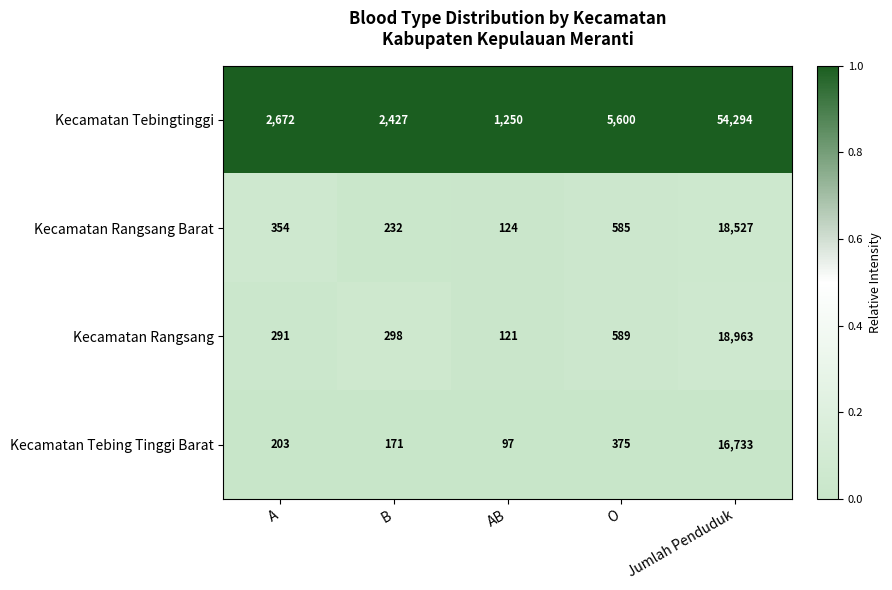

What is the spread (max minus min) of values at Jumlah Penduduk?

37561